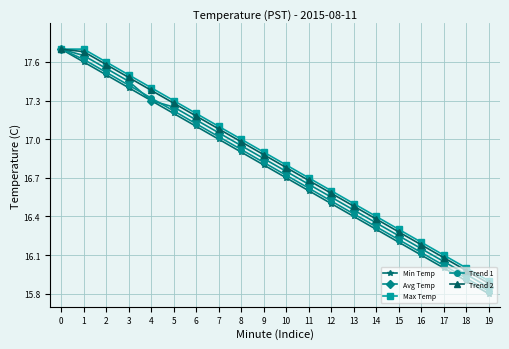

What is the sum of all Min Temp values?

335.0